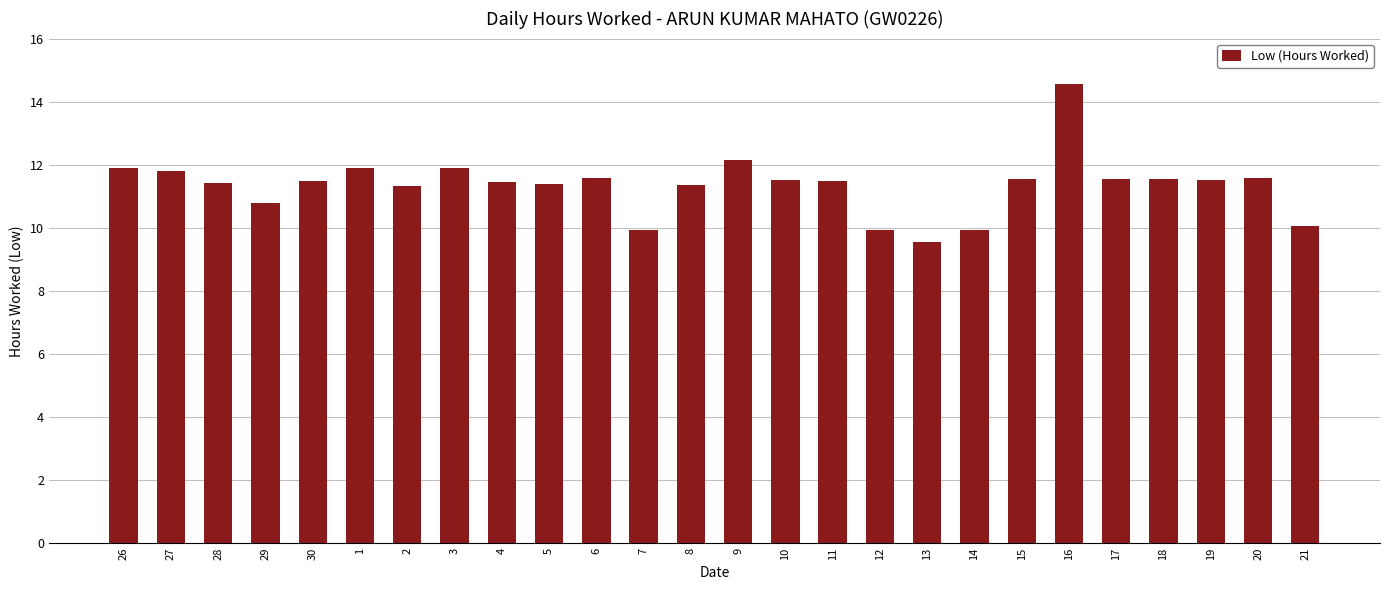

What is the label of the 23rd bar from the left?

18